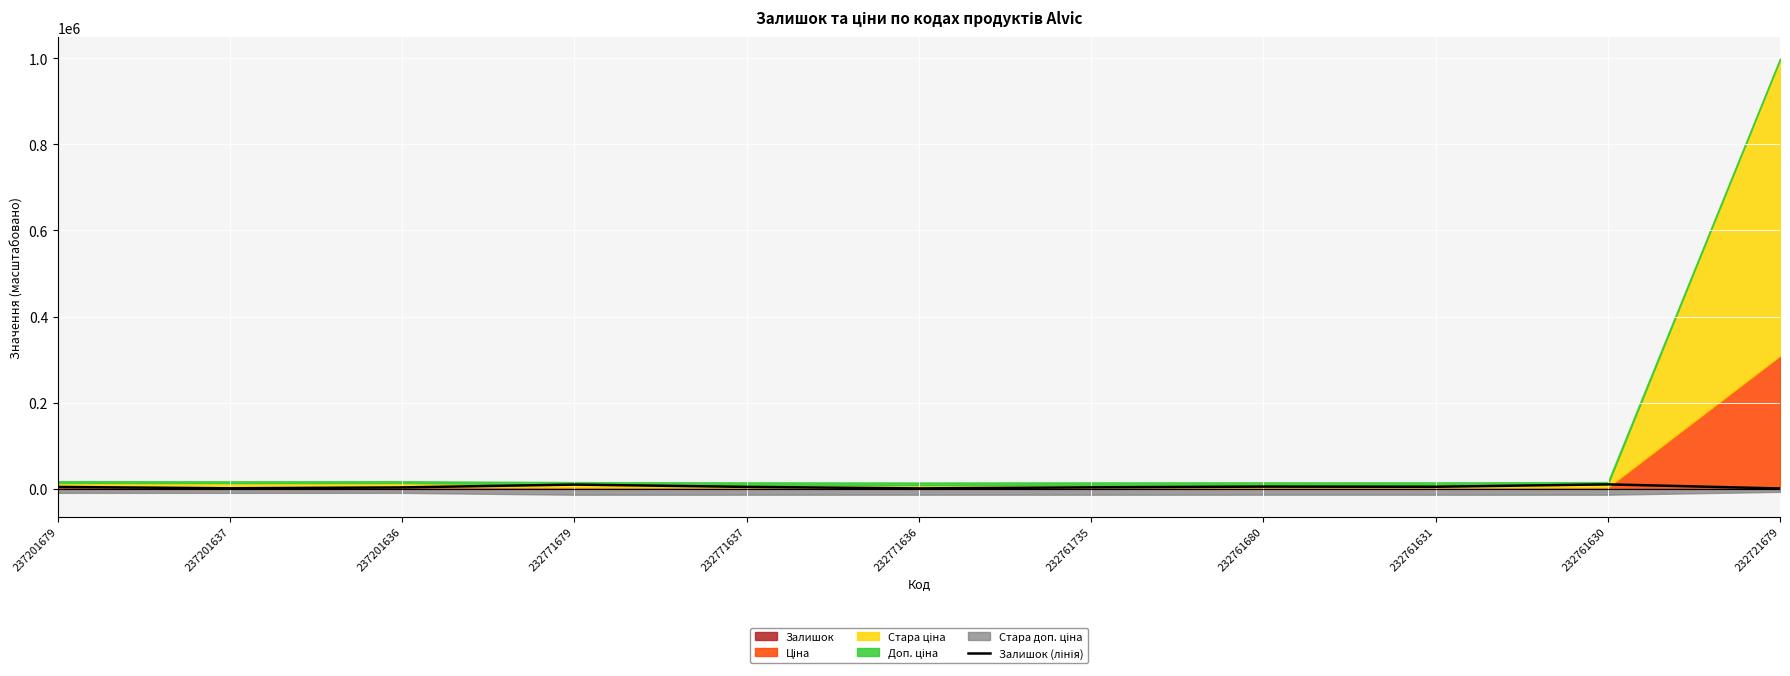

Reading left to right, transcribe all the data shown in this chart.

4580	1380	3440	10030	4650	1140	3610	5280	4920	10560	960